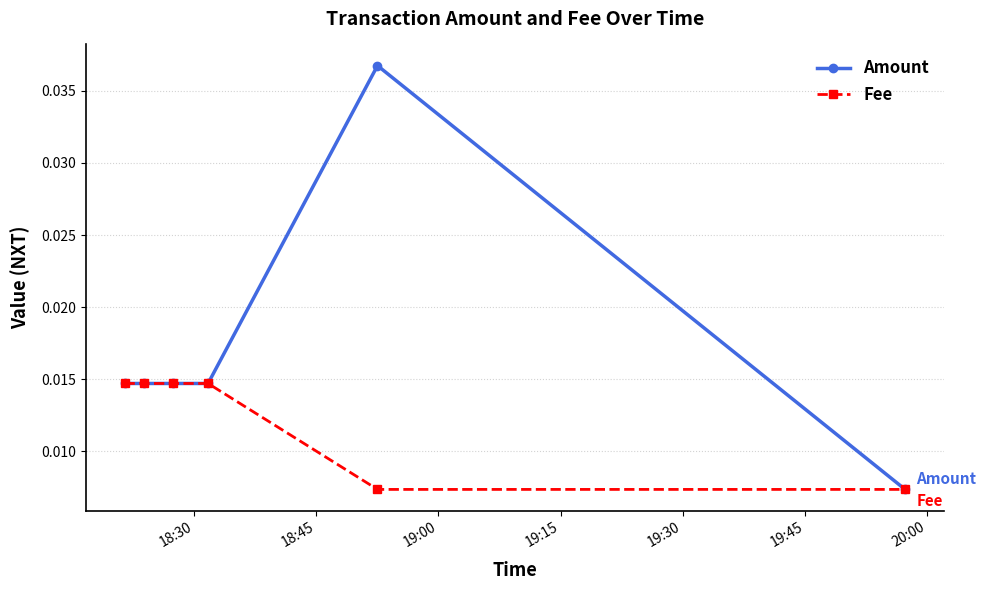

At how many categories does at least one series exceed 0?

6